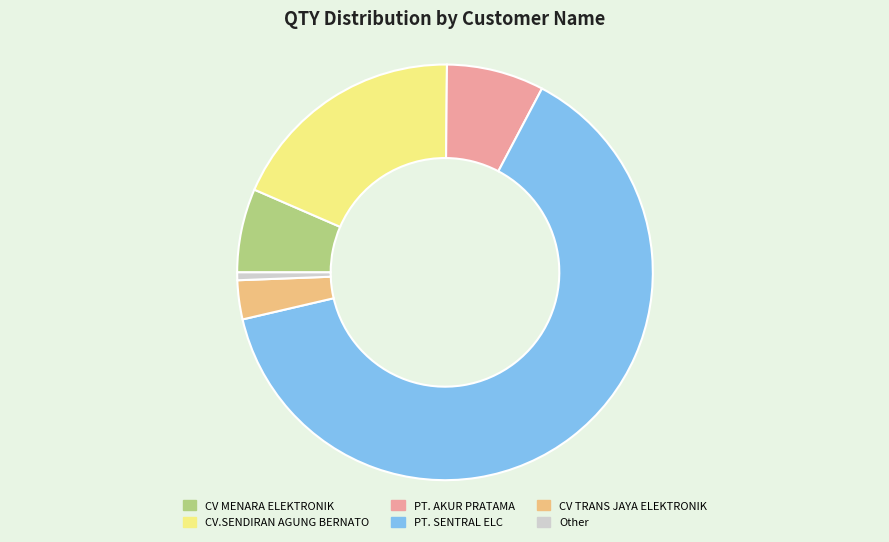

Which category has the biggest portion of the pie?

PT. SENTRAL ELC